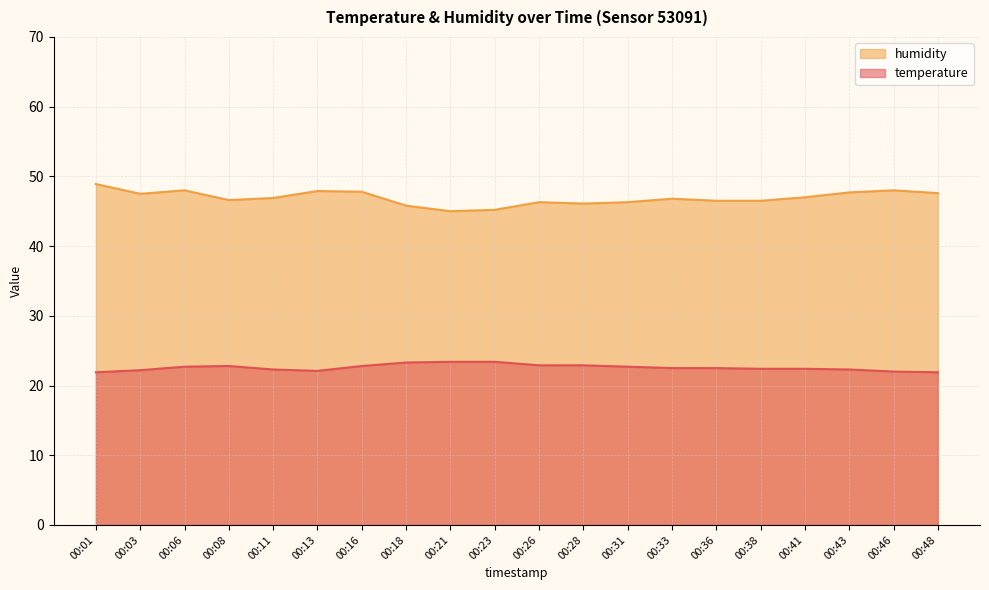

What is the difference between the maximum and minimum values in the humidity series?

3.9